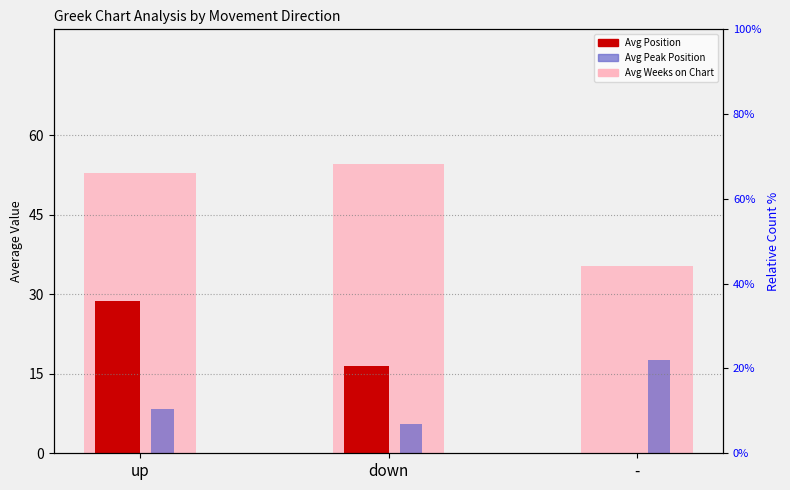

Is it true that Avg Peak Position equals 5.5 at down?

True